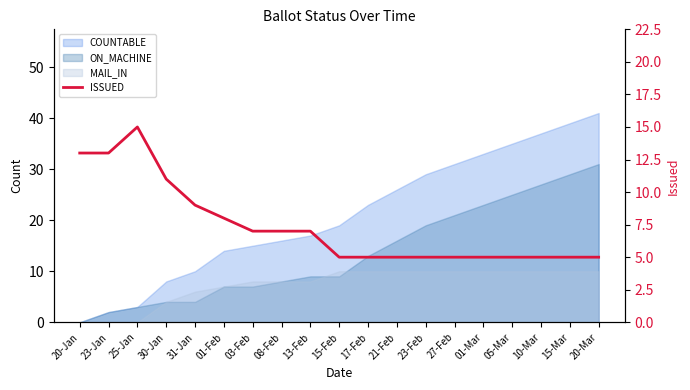

The chart shows a value of 11 at 03-Feb. True or false?

False